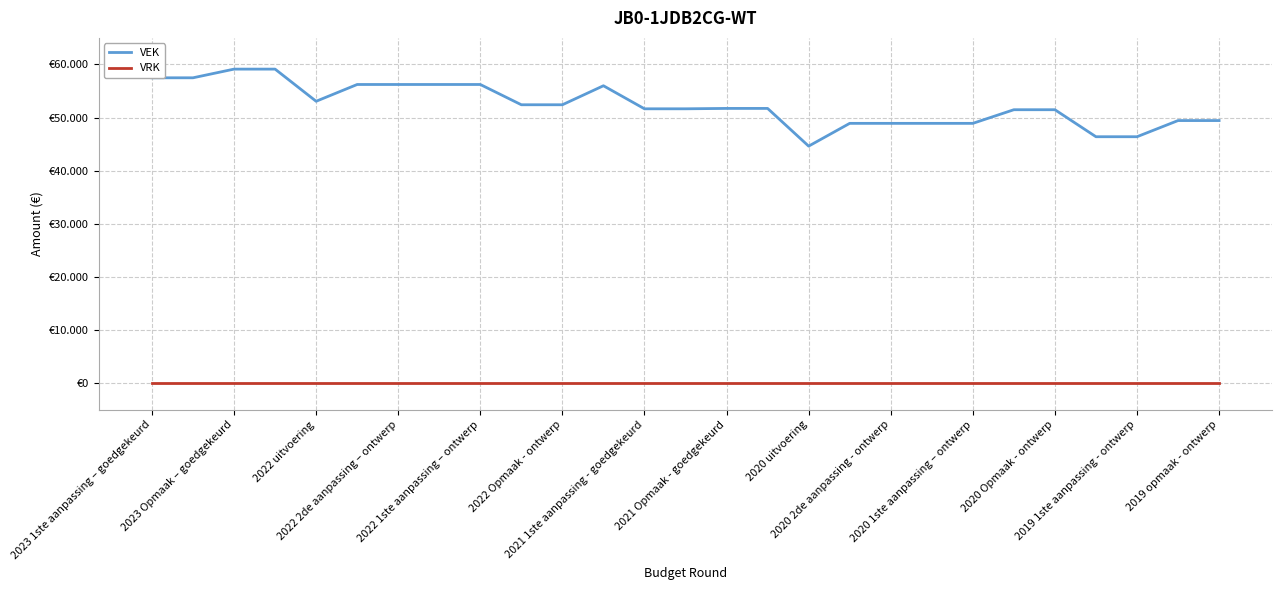

Does the chart have visible grid lines?

Yes